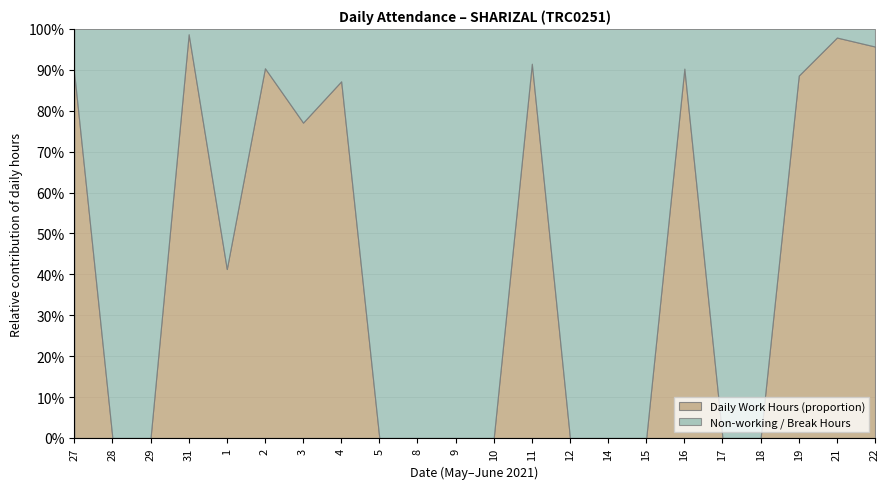

True or false: the data shows 0.0 at 17.

True